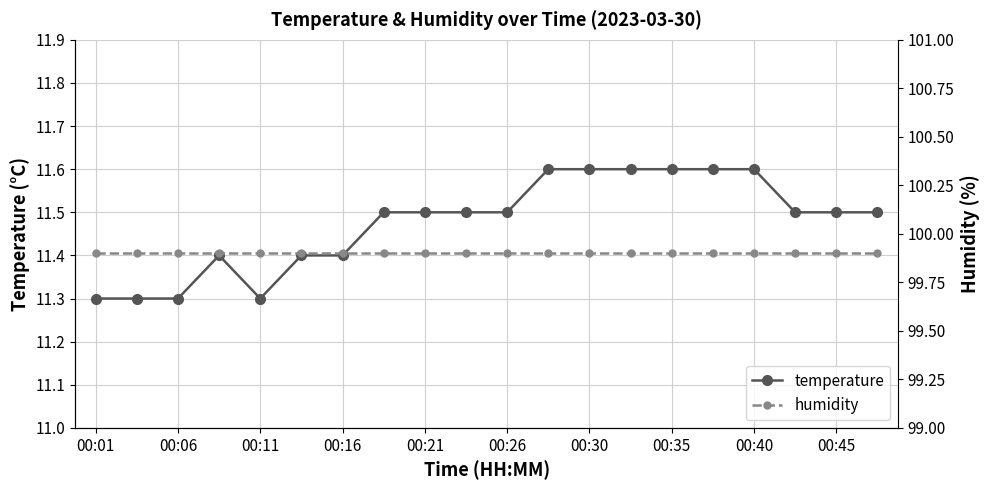

True or false: humidity and temperature intersect in this chart.

False